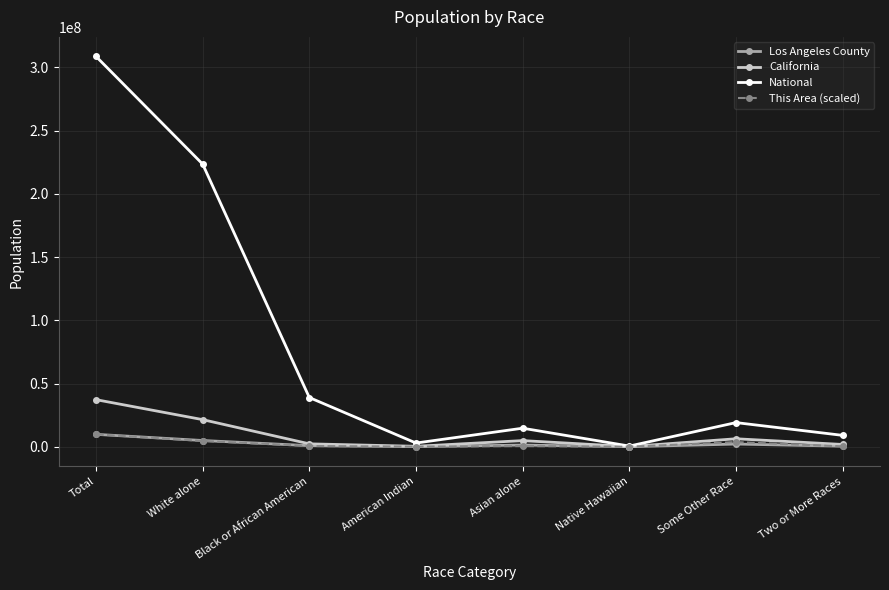

What is the highest value of the California series?

37253956.0